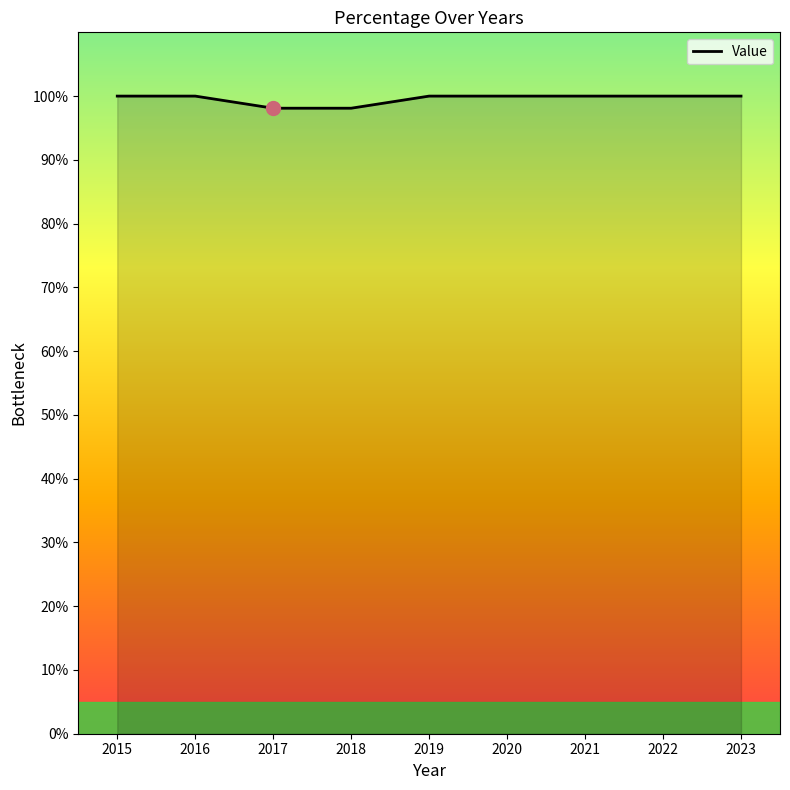

What is the ratio of the value at 2015 to the value at 2016?

1.0